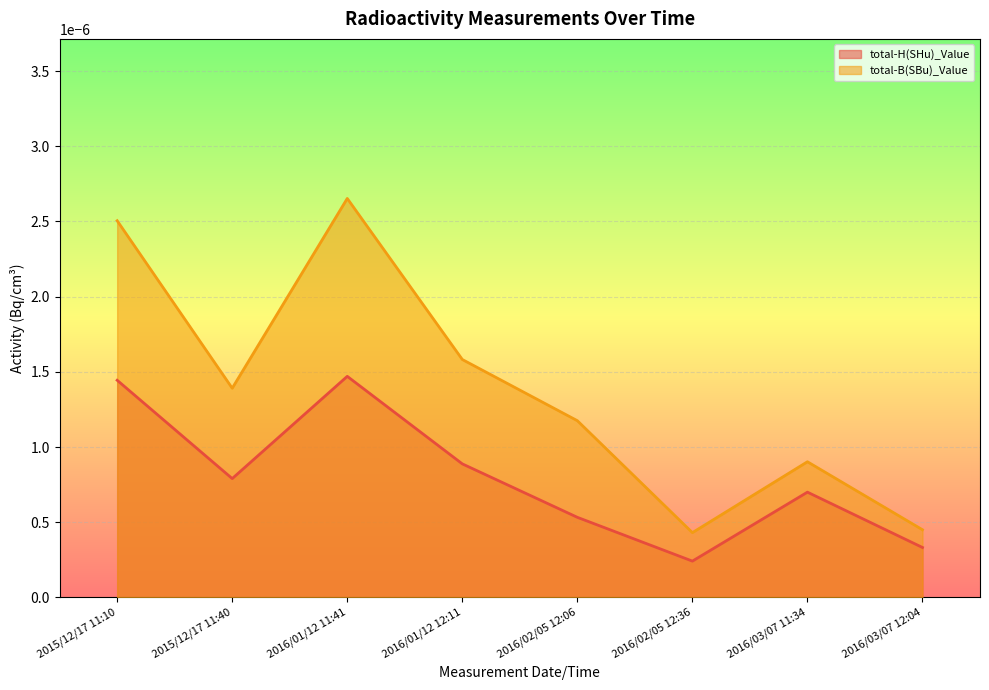

Rank the series by their maximum value, from lowest to highest.

total-H(SHu)_Value, total-B(SBu)_Value